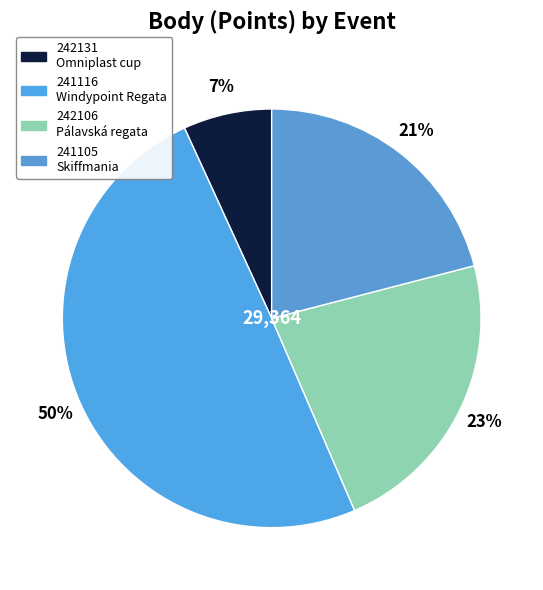

Between 242131 and 241105, which is larger?

241105